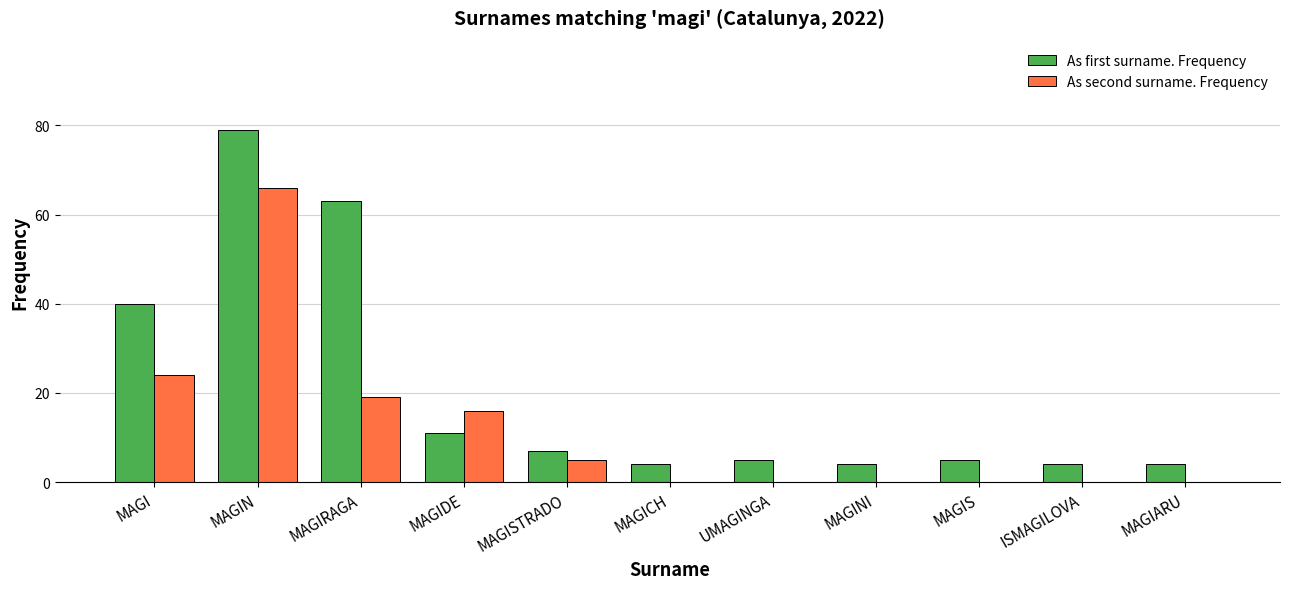

At which label does As first surname. Frequency reach its peak?

MAGIN